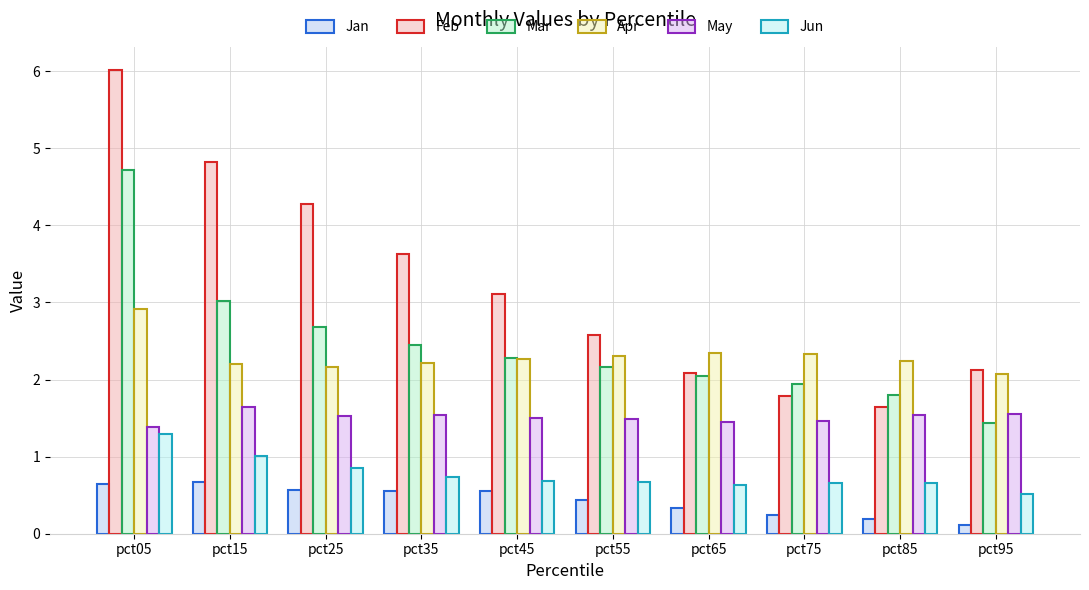

Which series has the largest range (max minus min)?

Feb